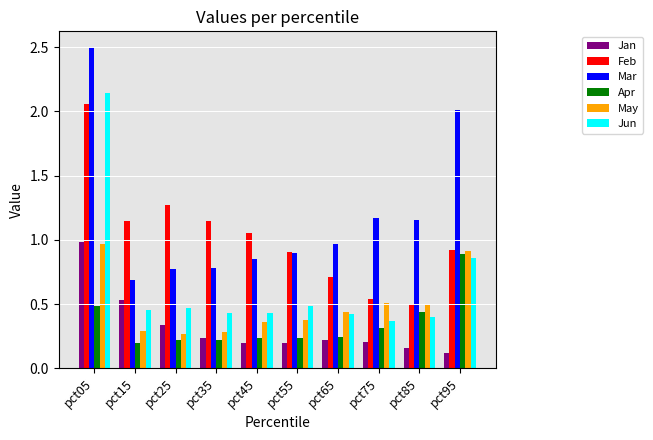

Which series has the widest spread of values?

Mar